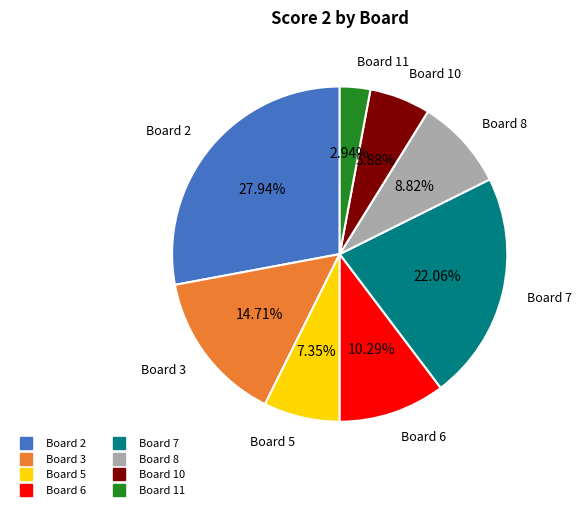

Is there any slice that represents more than half of the pie?

No